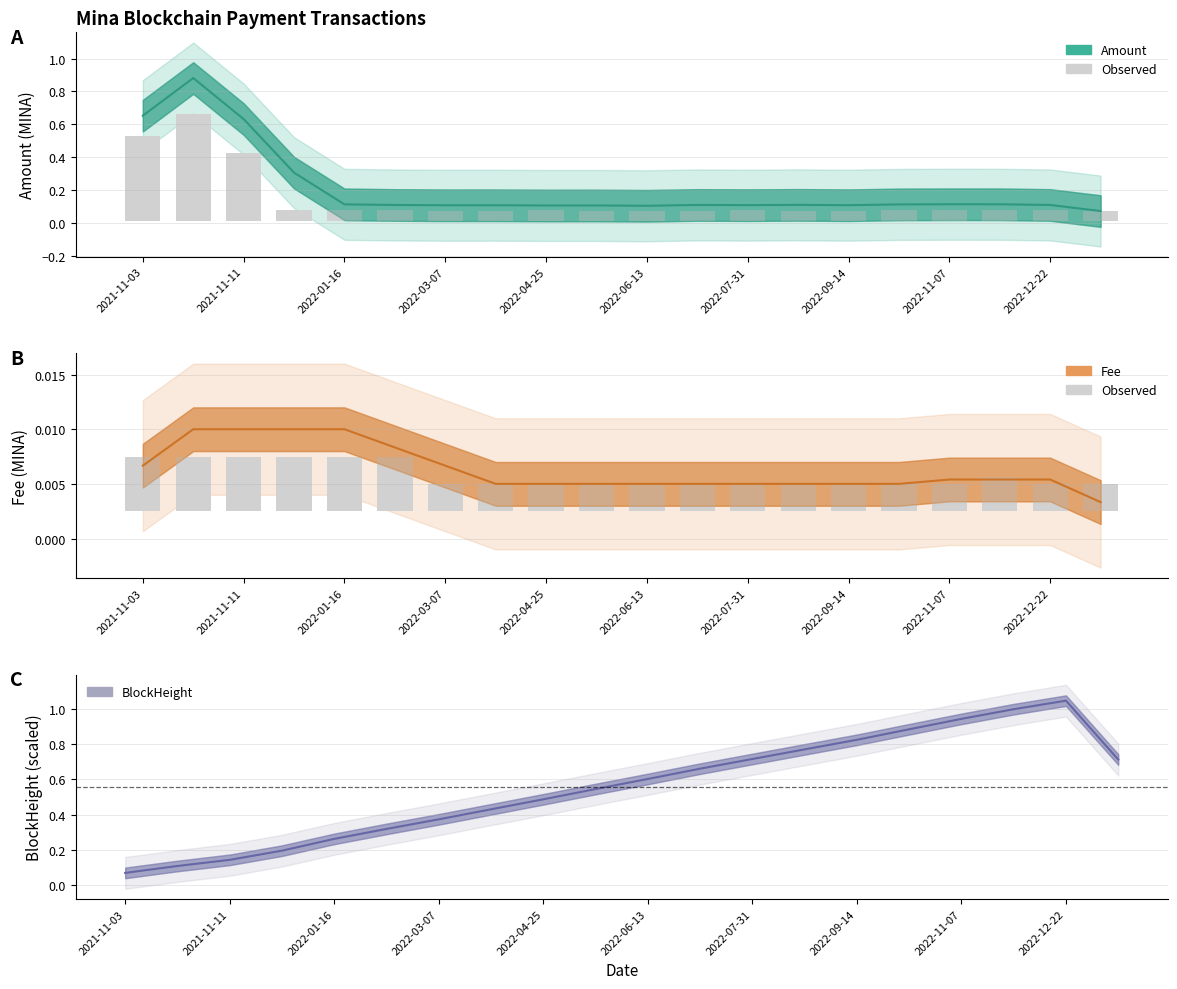

How many distinct data groups are displayed?

5